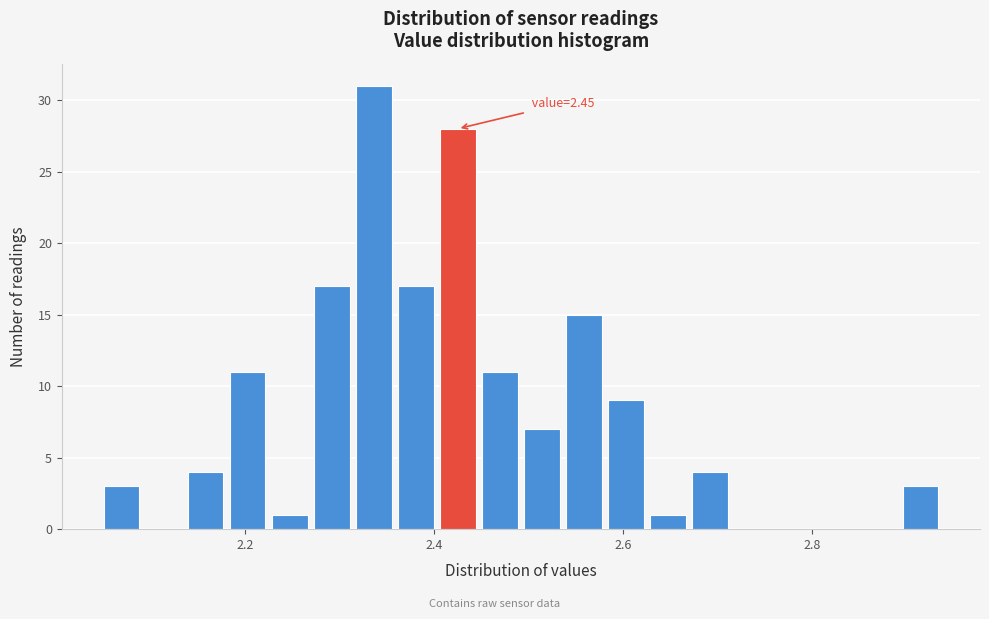

Read against the x-axis, roughly where is the centre of the tallest bar?

2.34